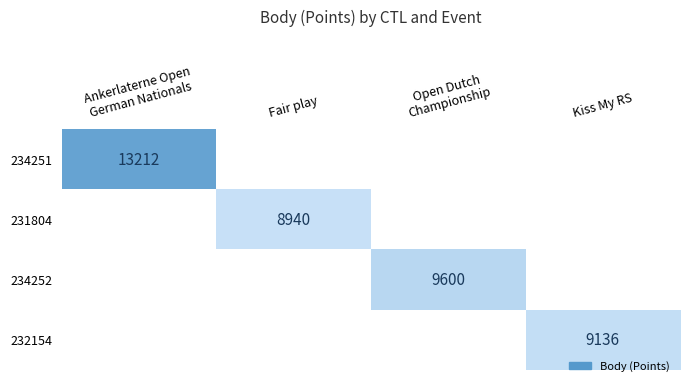

At how many categories does at least one series exceed 5369?

4